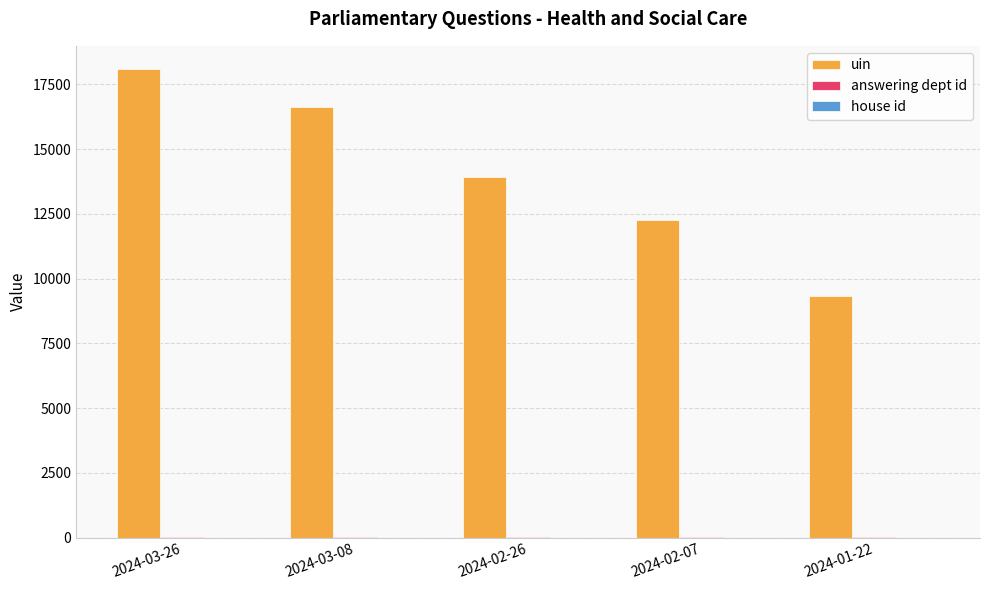

What is the spread (max minus min) of values at 2024-01-22?

9341